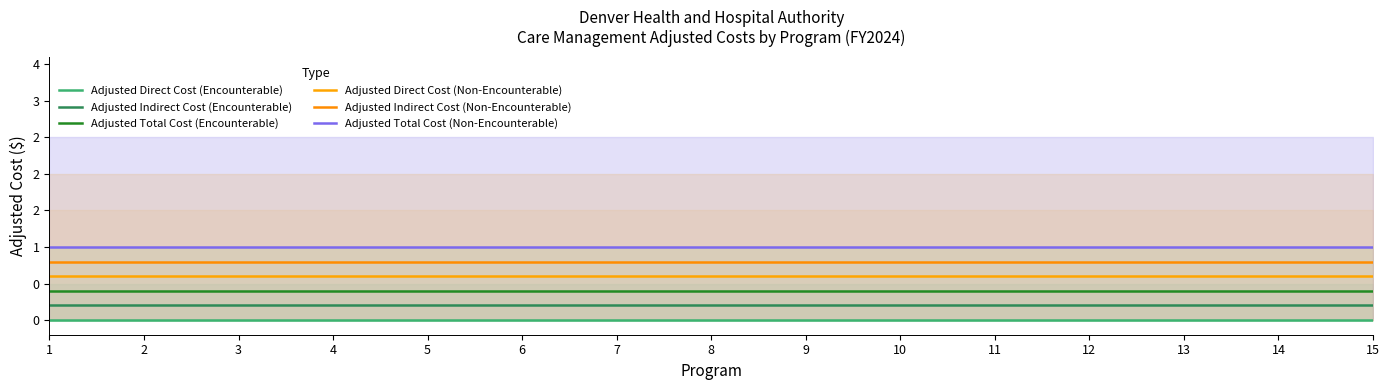

List the labels in order of Adjusted Direct Cost (Encounterable) value, largest first.

1, 2, 3, 4, 5, 6, 7, 8, 9, 10, 11, 12, 13, 14, 15